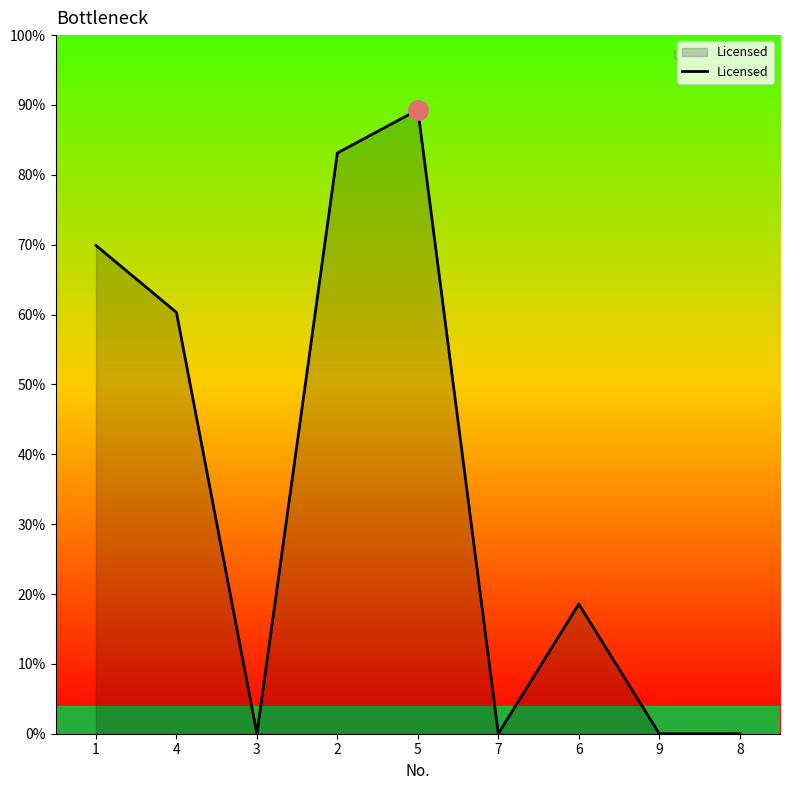

List the labels in order of value, largest first.

5, 2, 1, 4, 6, 3, 7, 9, 8